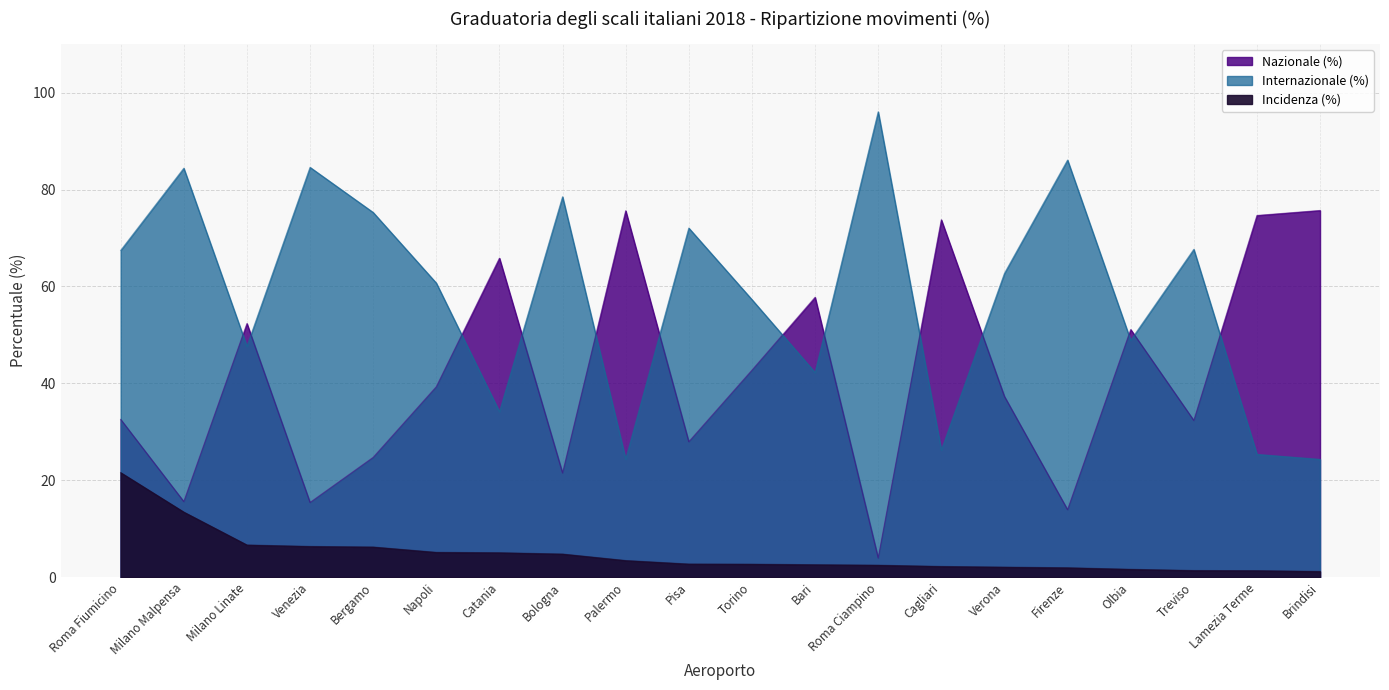

What is the label of the 13th point from the left?

Roma Ciampino